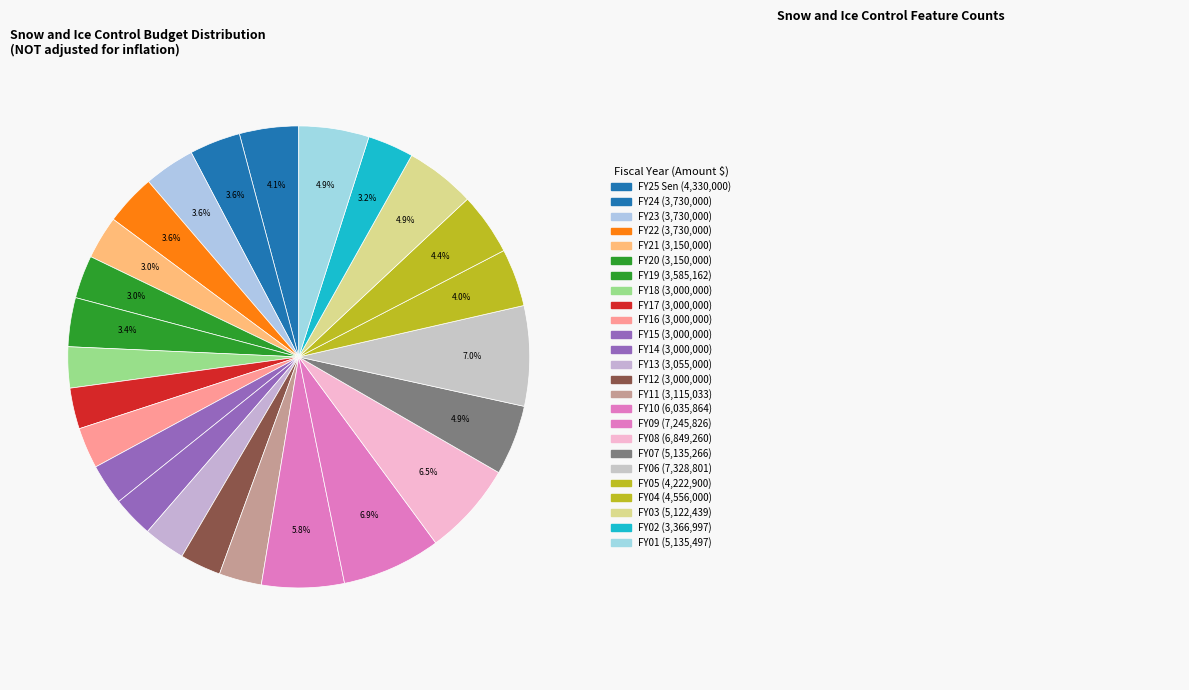

Count the number of slices in the pie.

25